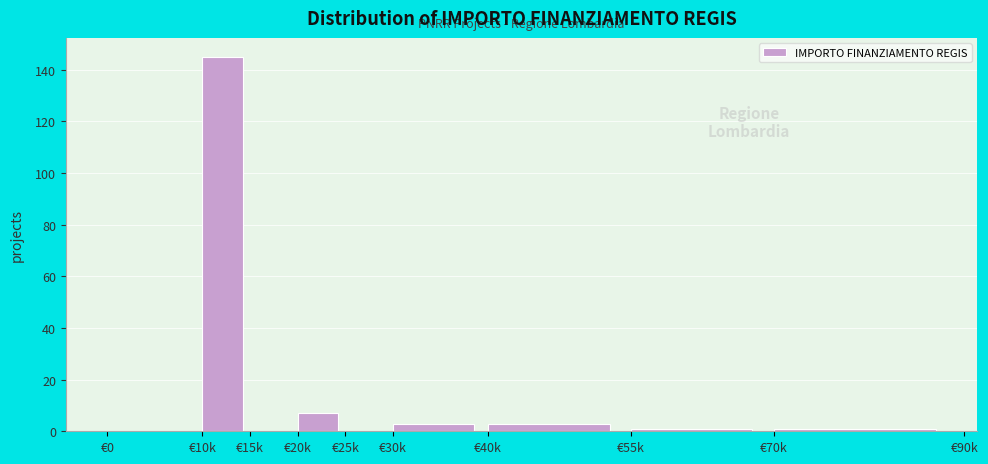

Reading right to left, list all the values displayed in this chart.

€70k=1	€55k=1	€40k=3	€30k=3	€25k=0	€20k=7	€15k=0	€10k=145	€0=0